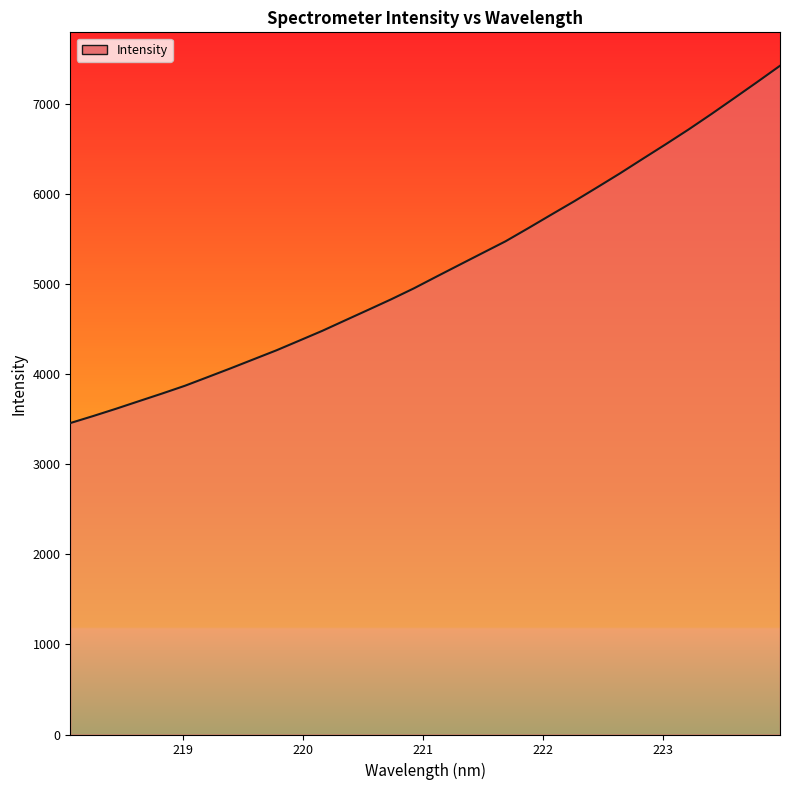

What is the greatest value displayed?

7426.5